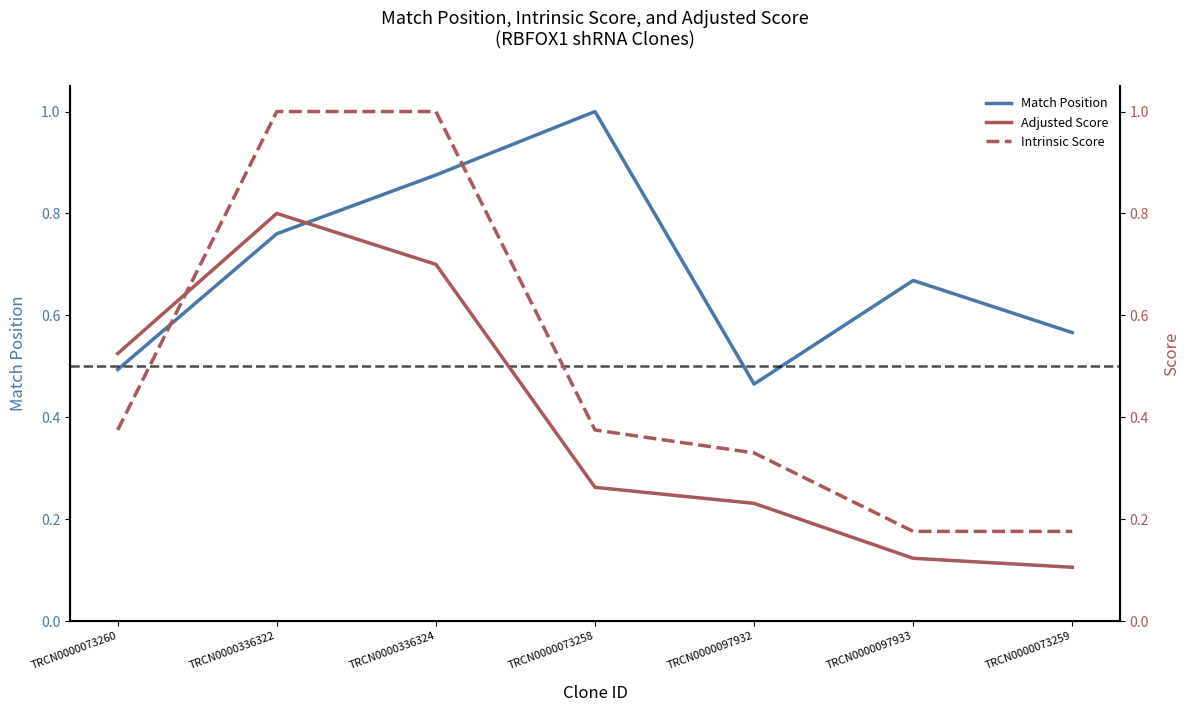

Which series has the largest total across all categories?

Match Position